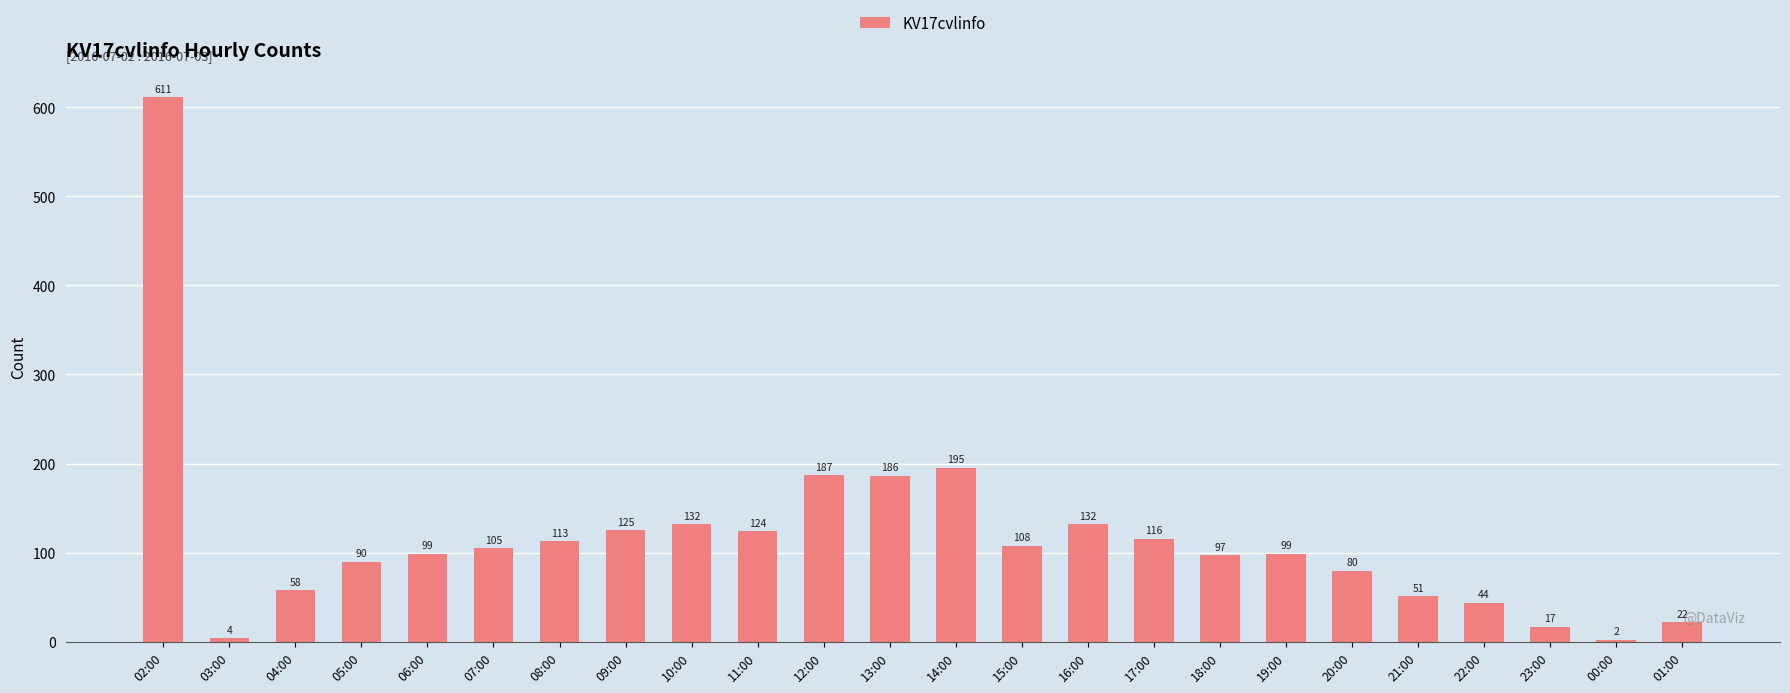

Approximately how many times larger is the value at 02:00 compared to 08:00?

5.4